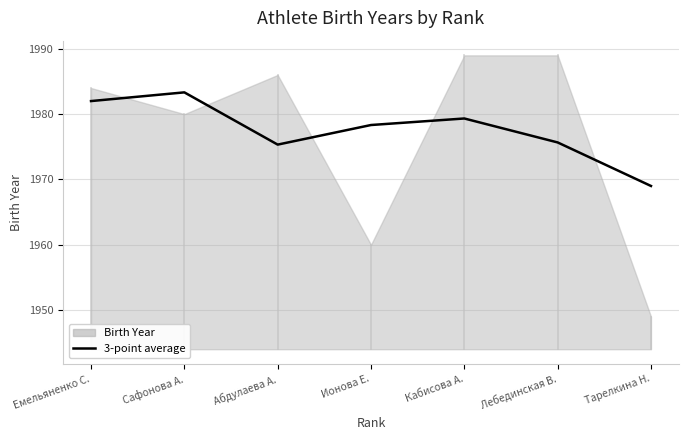

What is the change in value from Емельяненко С. to Лебединская В.?

-6.3